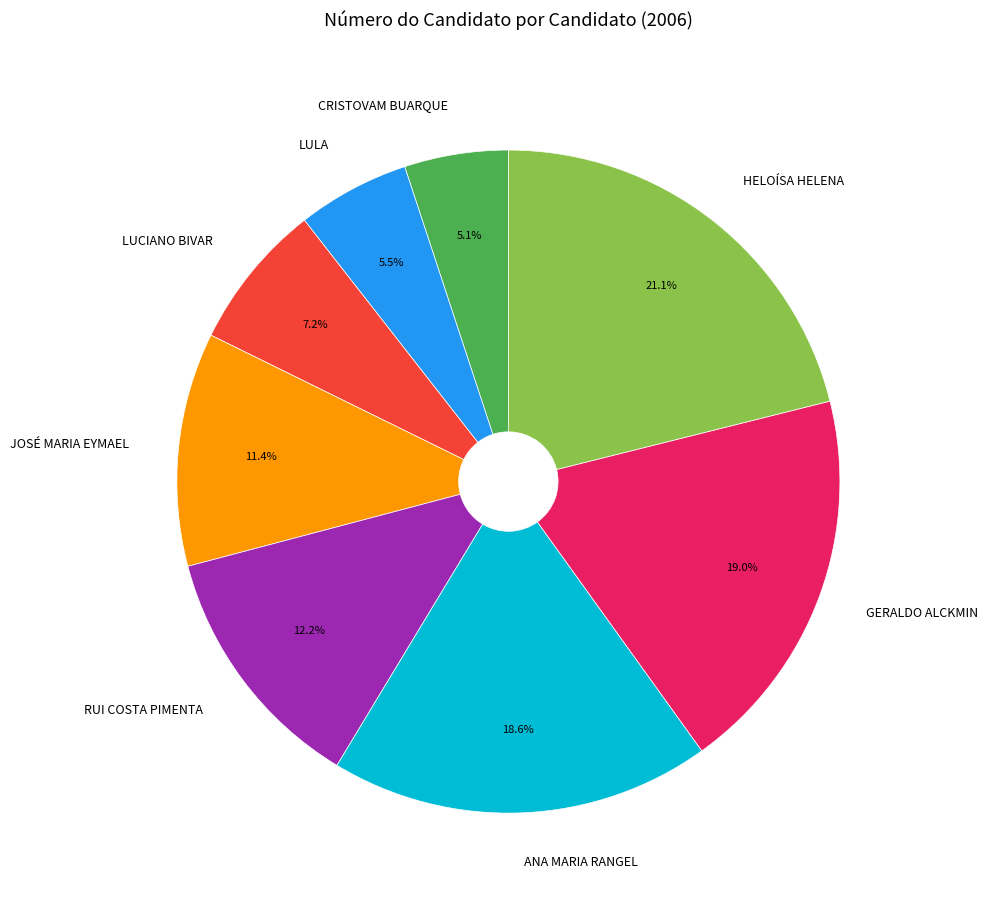

Approximately how many times larger is the value at ANA MARIA RANGEL compared to JOSÉ MARIA EYMAEL?

1.6